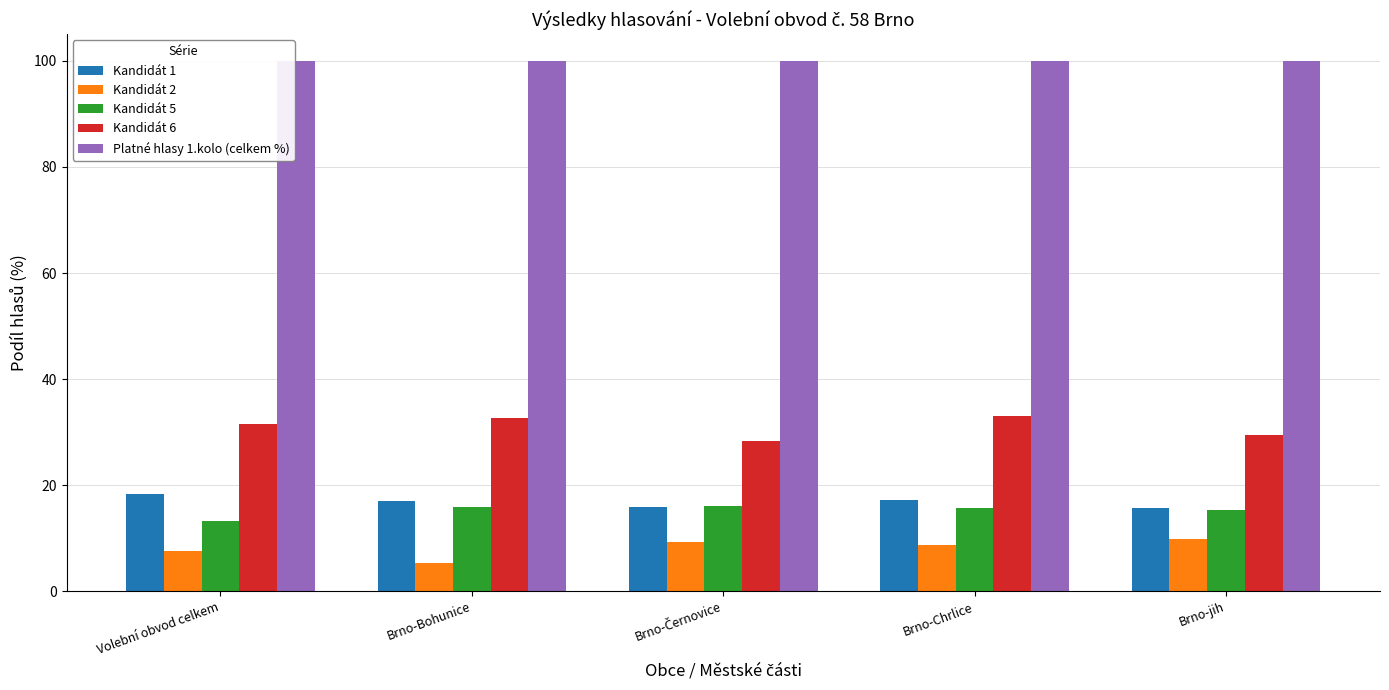

What is the total value across all series at Brno-Bohunice?

170.7